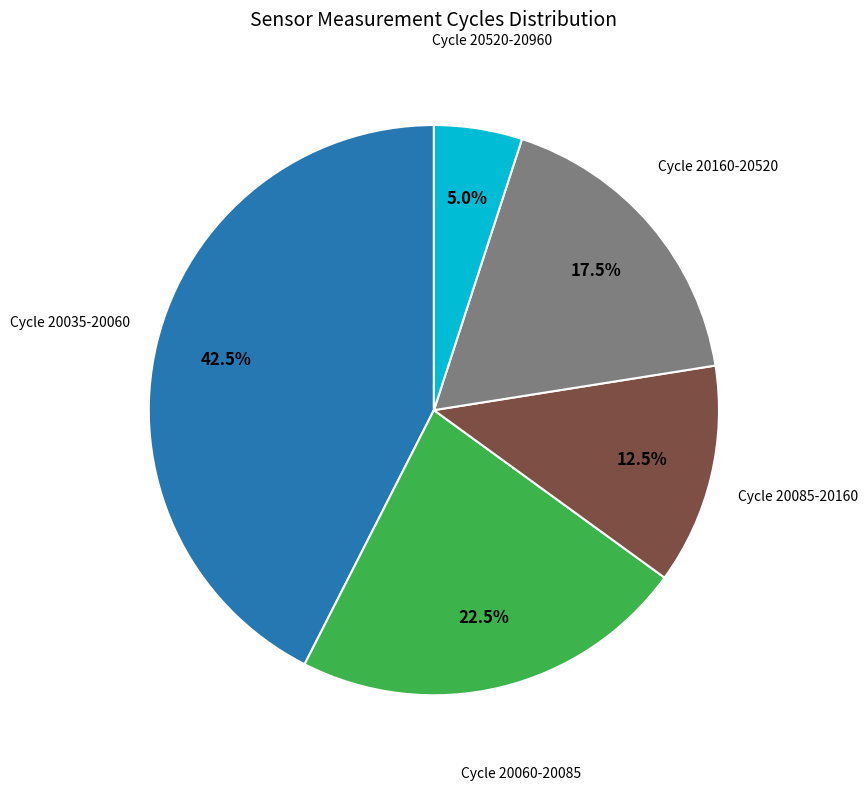

Is there any slice that represents more than half of the pie?

No